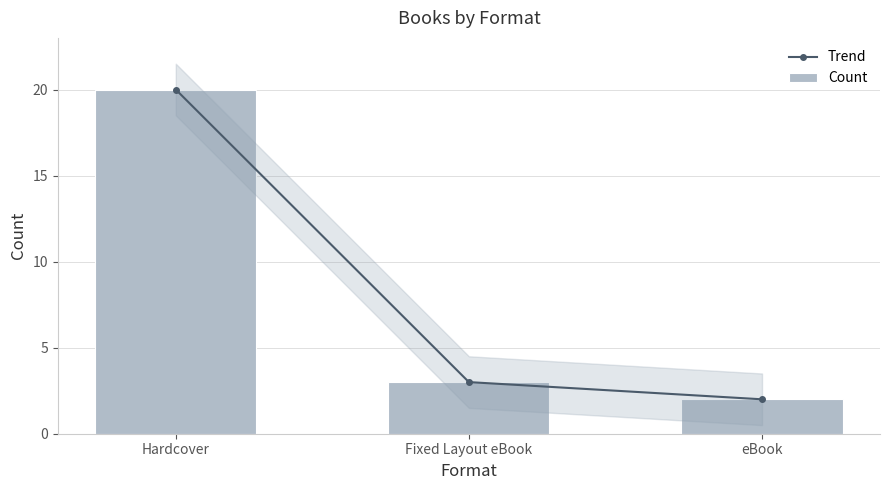

What is the label of the 1st bar from the left?

Hardcover